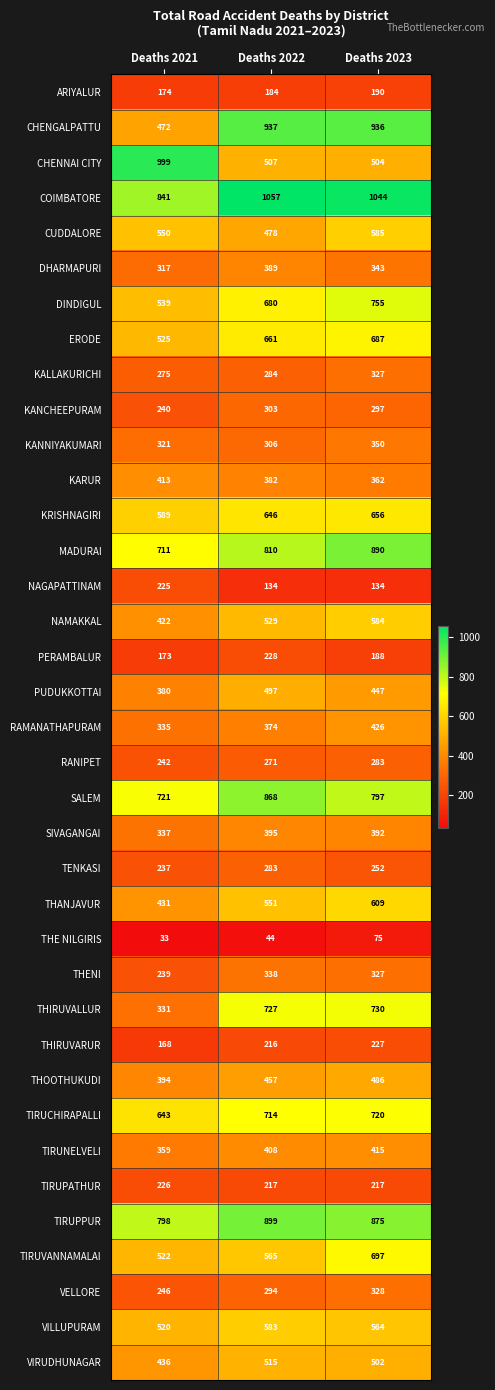

What value does the SALEM series have at Deaths 2022, to the nearest 5?

870